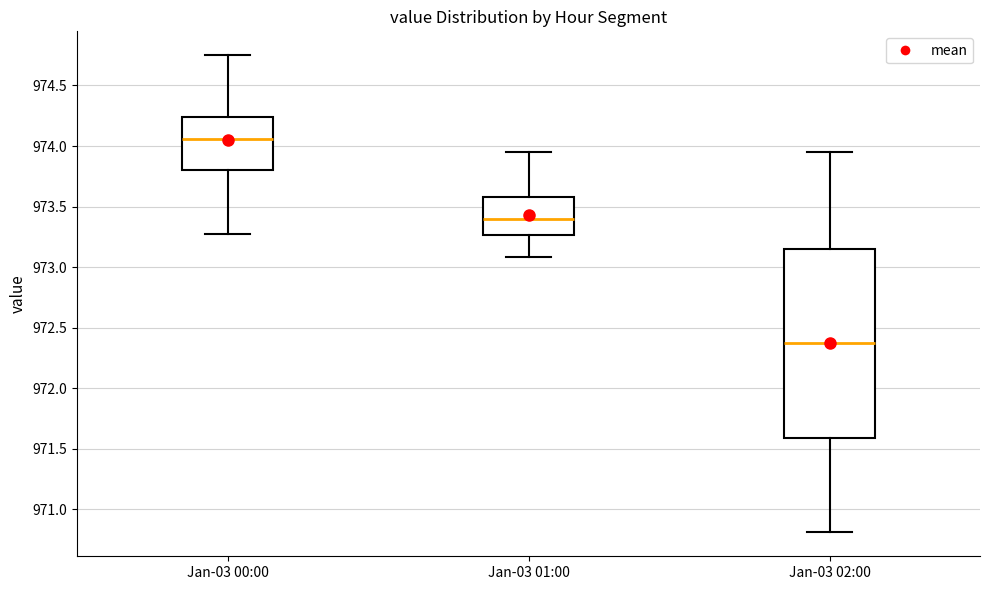

Which box is the tallest, from its lower edge to its upper edge?

Jan-03 02:00